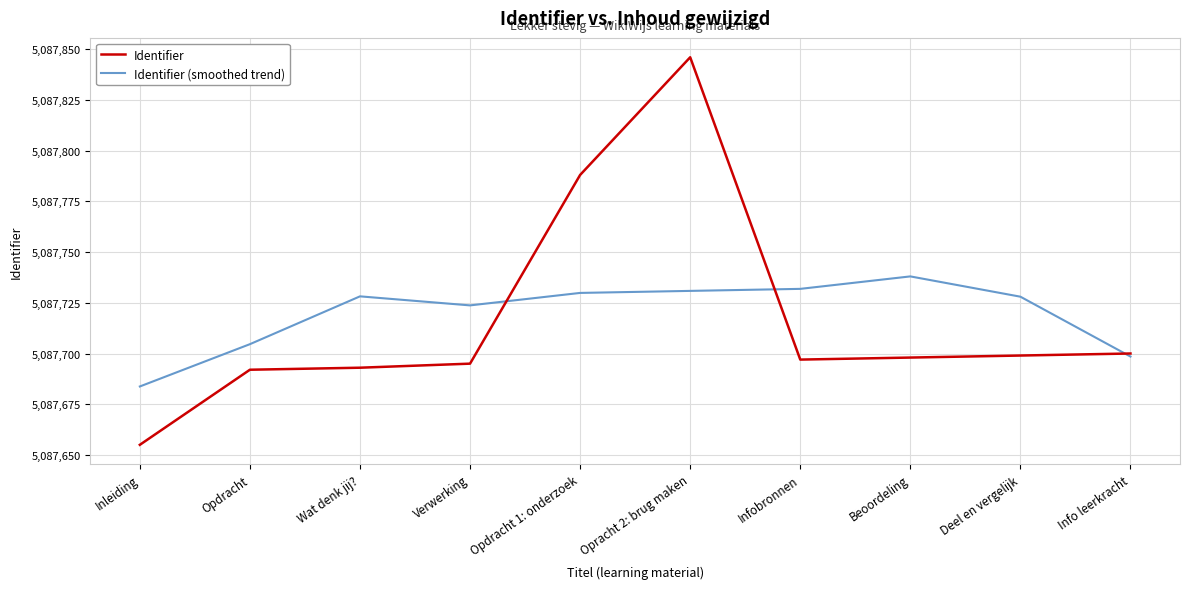

What is the highest value of the Identifier series?

5087846.0